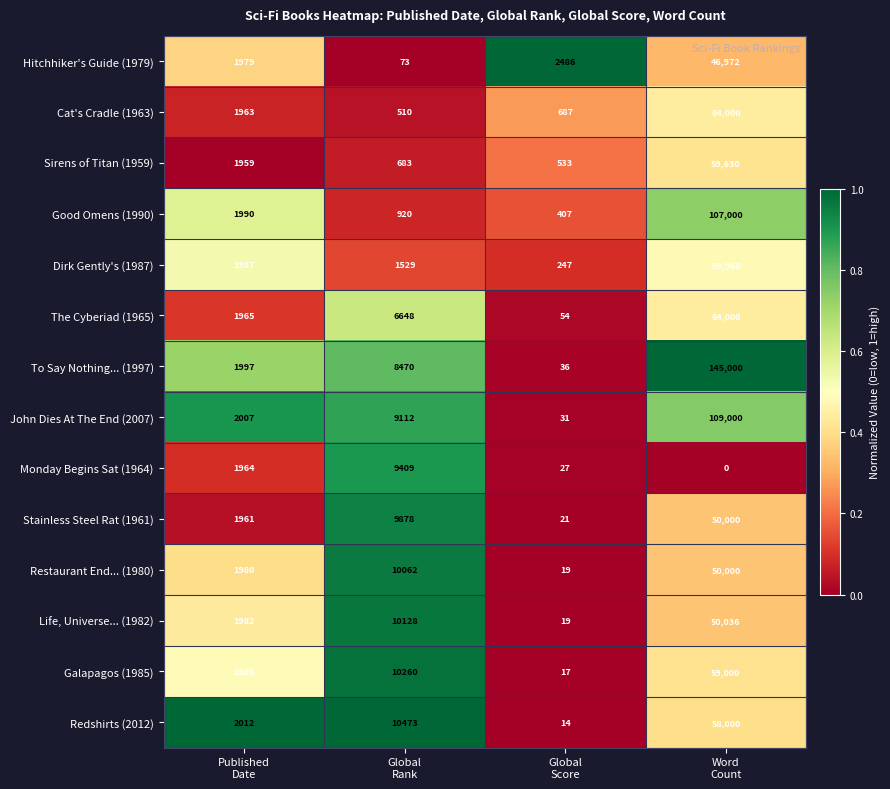

What is the spread (max minus min) of values at Published
Date?

53